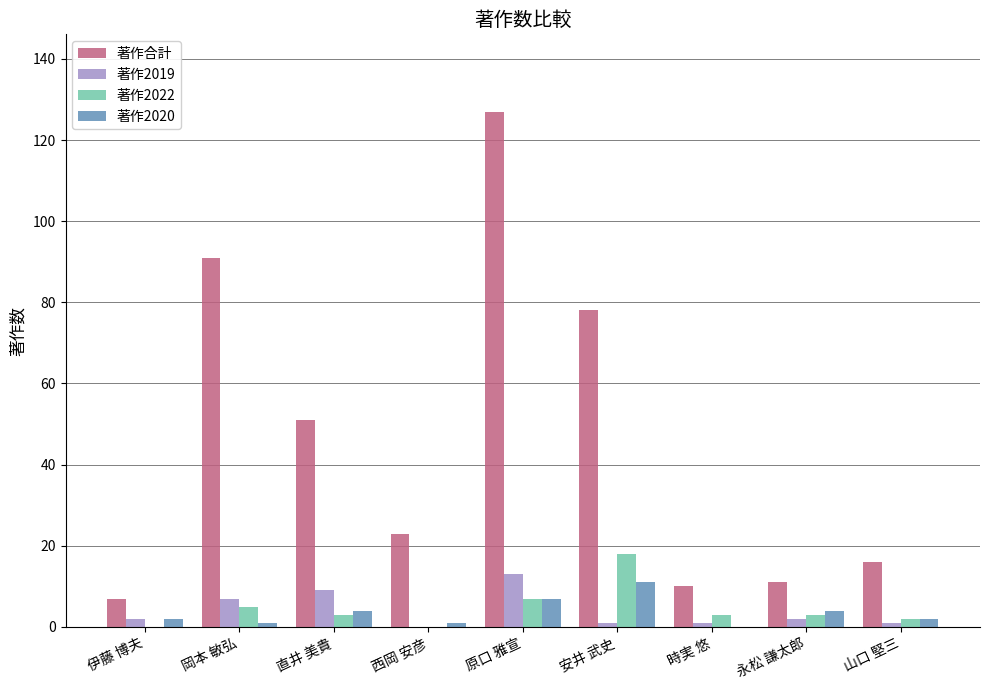

What is the maximum value for 著作合計?

127